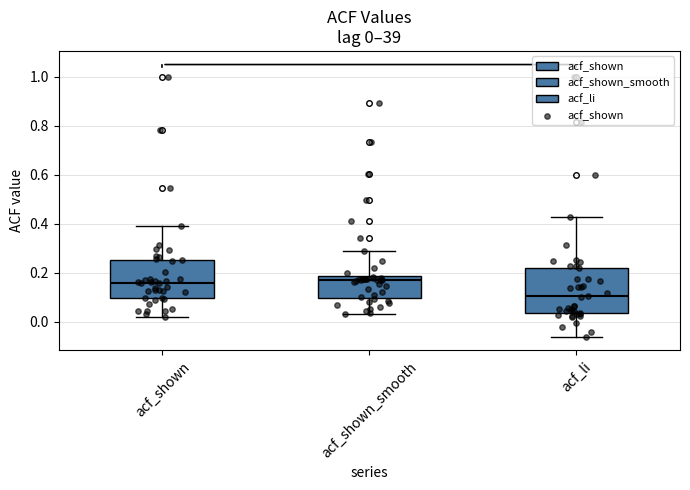

Comparing the boxes themselves (not the whiskers), which one is the tallest?

acf_li